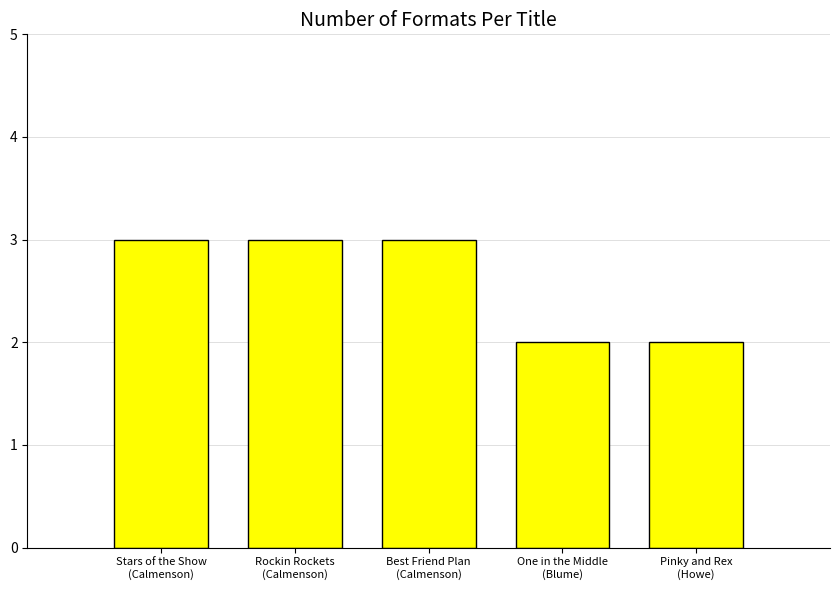

What is the value of the 3rd bar from the left?

3